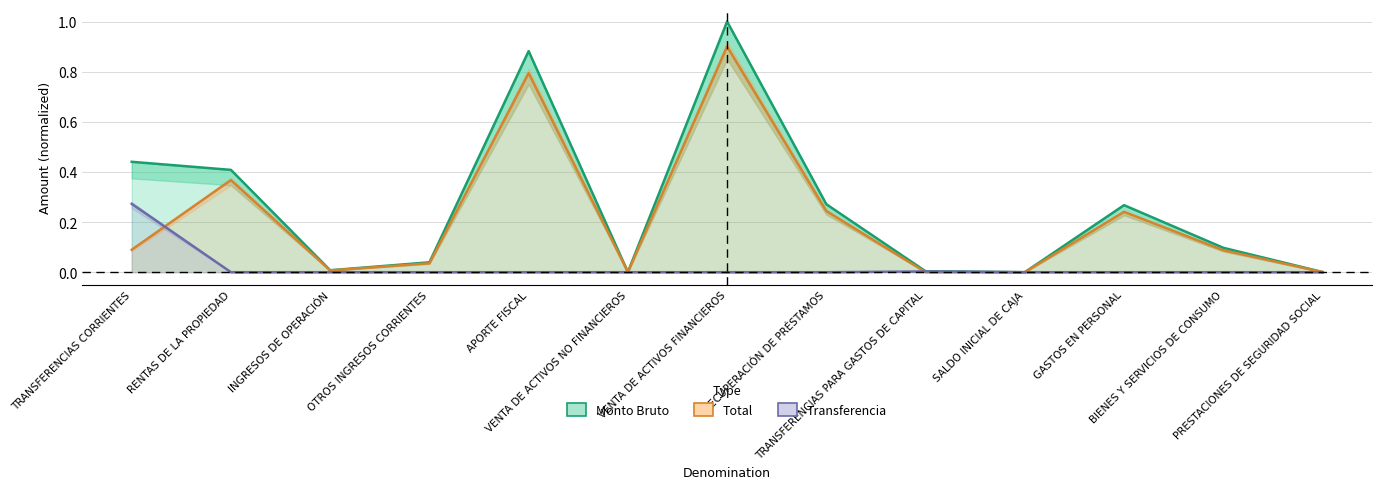

In Transferencia, how many points are higher than both neighbors (excluding endpoints)?

1